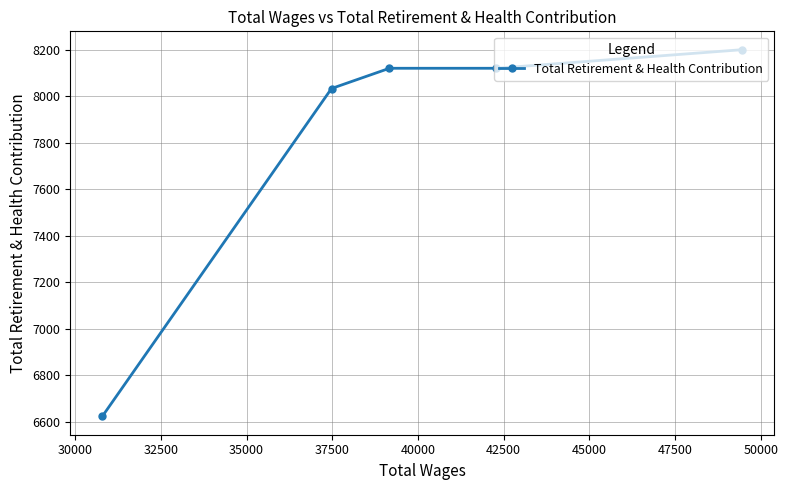

What is the value of the 1st point from the left?

6623